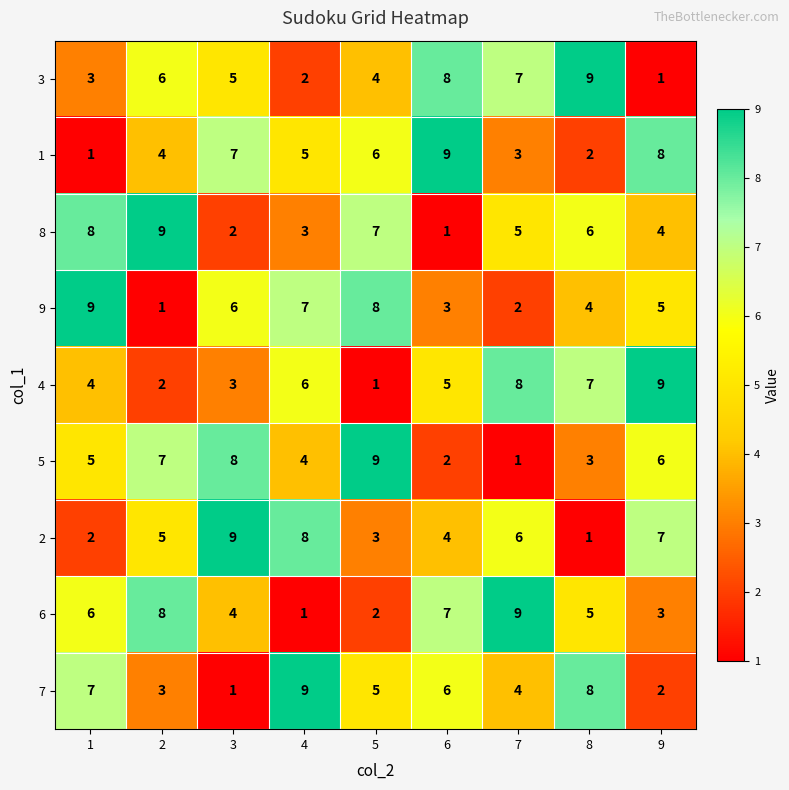

True or false: 1 has a value of 5 at 6.

False